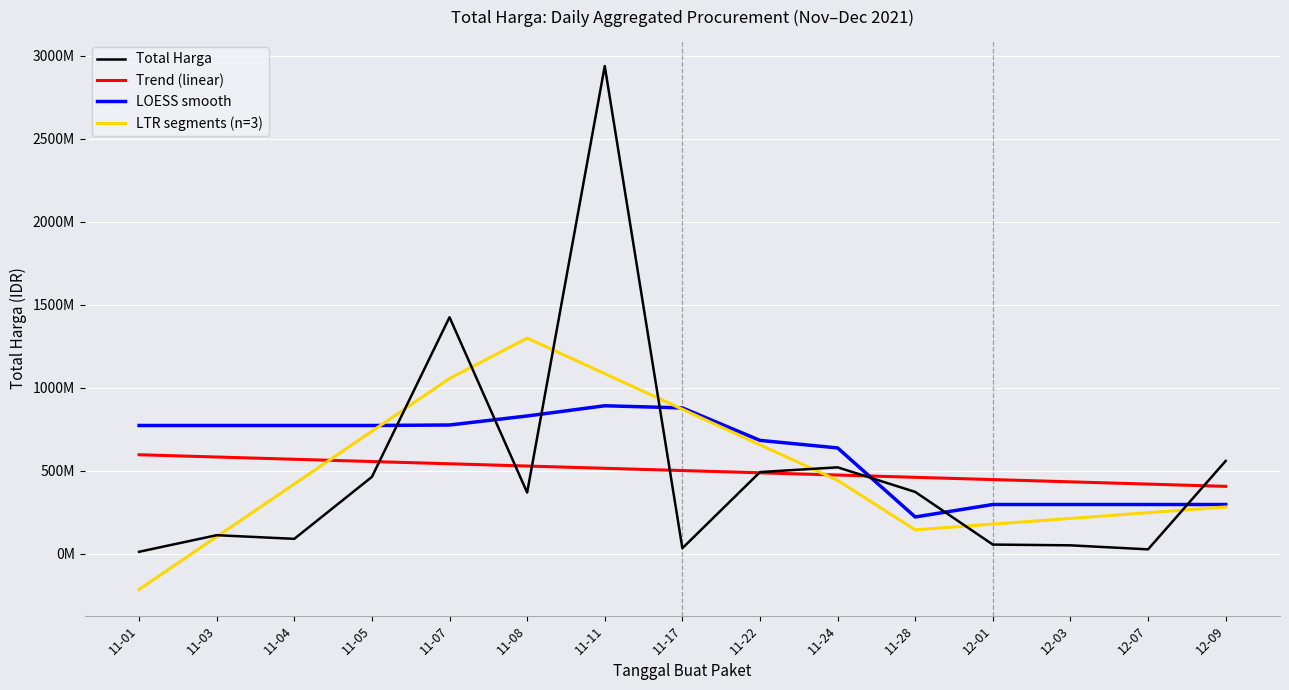

At which label does LOESS smooth first exceed 773504697?

11-01